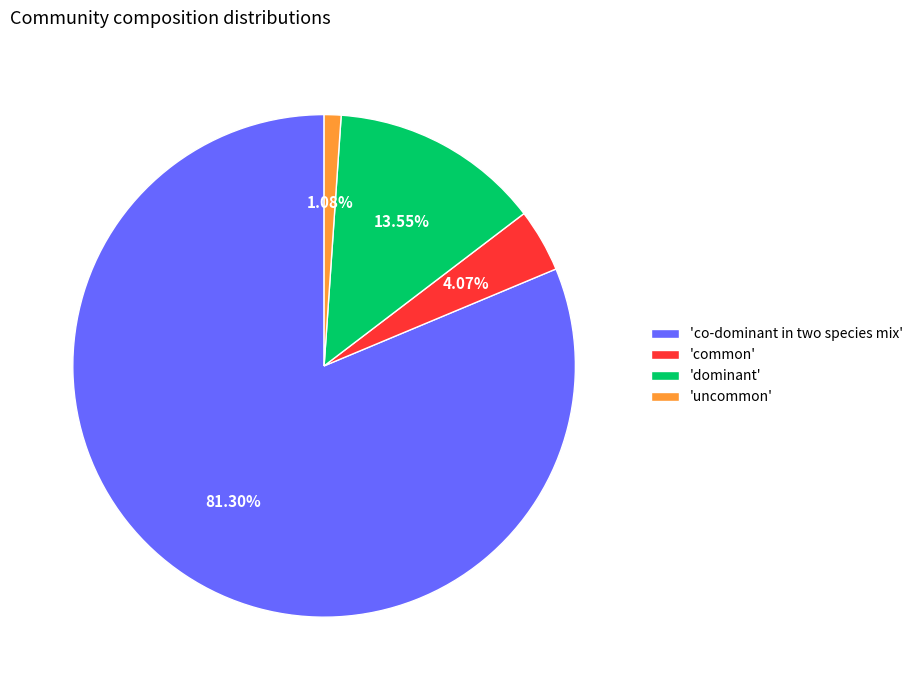

Is there any slice that represents more than half of the pie?

Yes